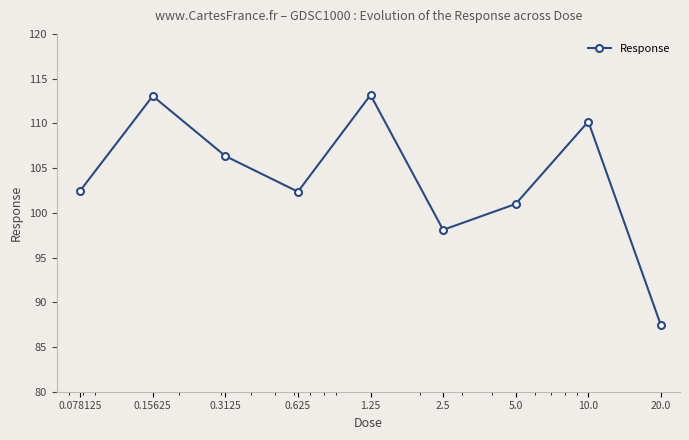

What is the difference between the second highest and second lowest values?

15.0